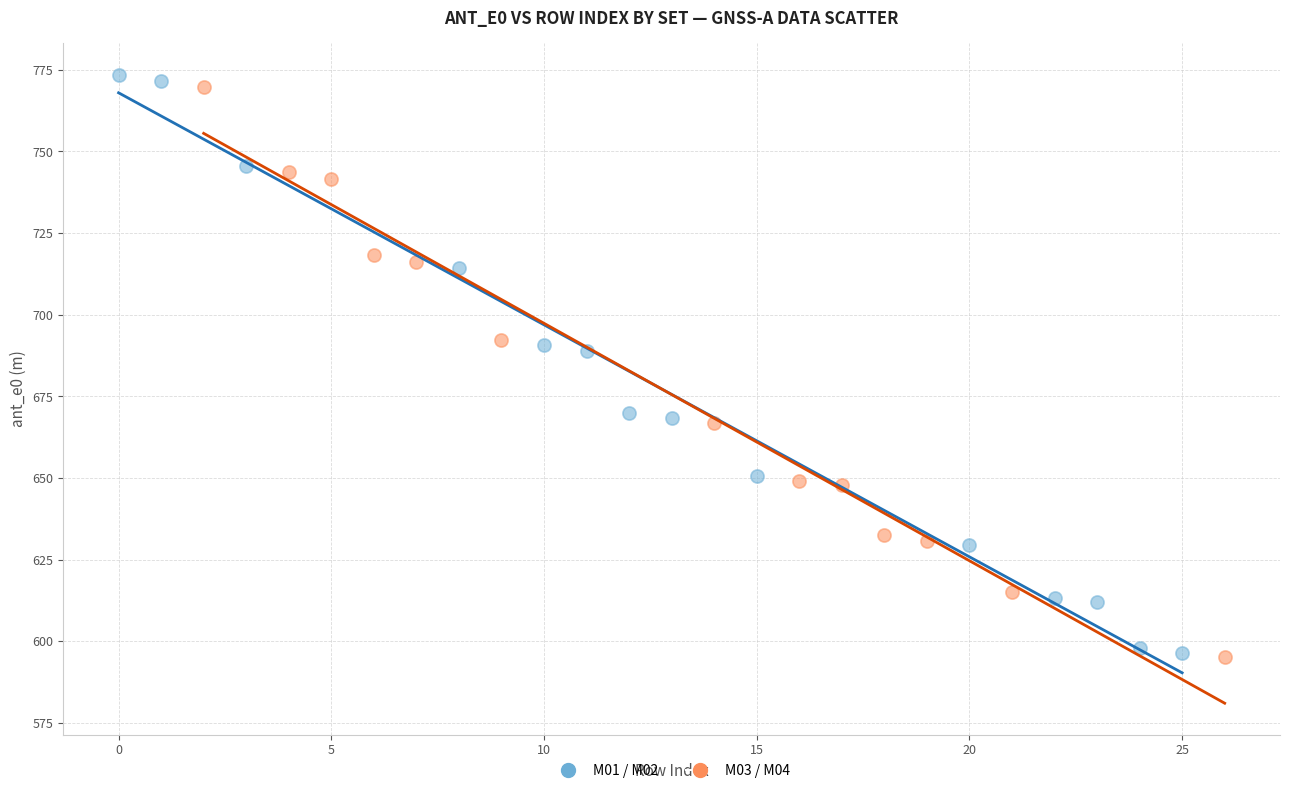

Which series has the widest spread of Y values?

M01 / M02